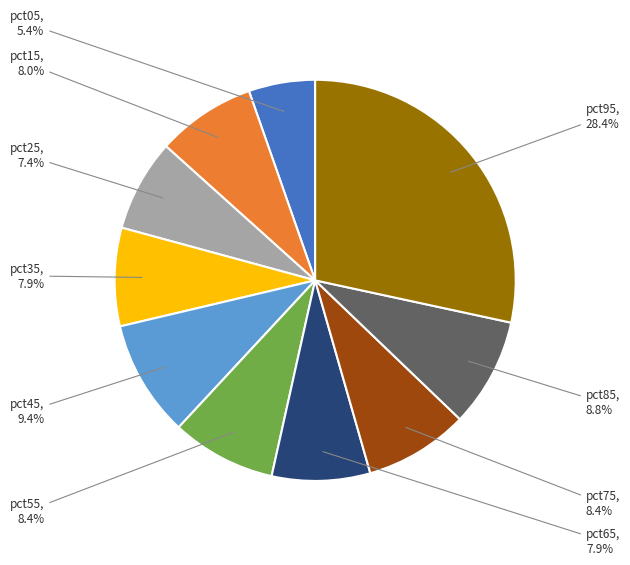

Does any single category account for the majority?

No